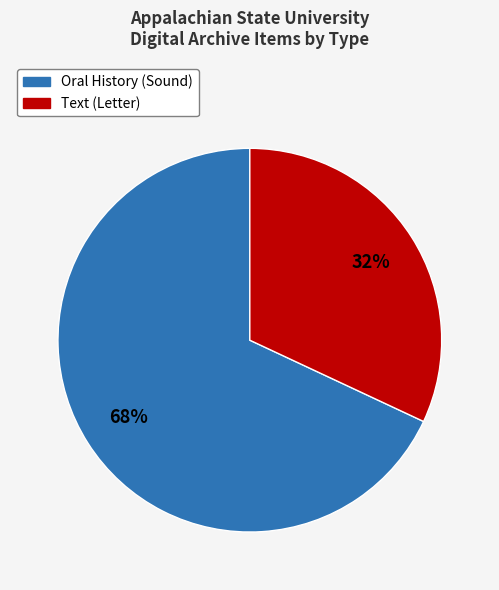

What is the majority slice?

Oral History (Sound)